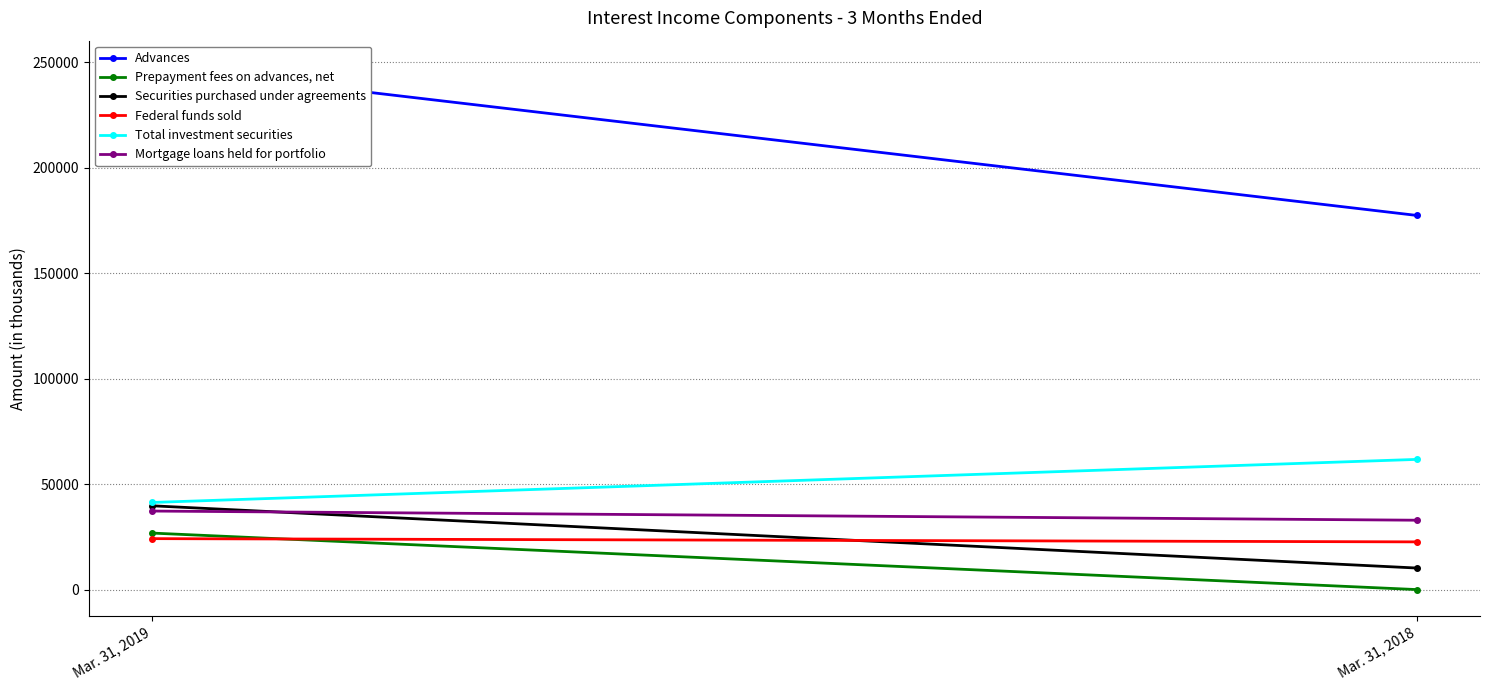

Which series has the largest total across all categories?

Advances